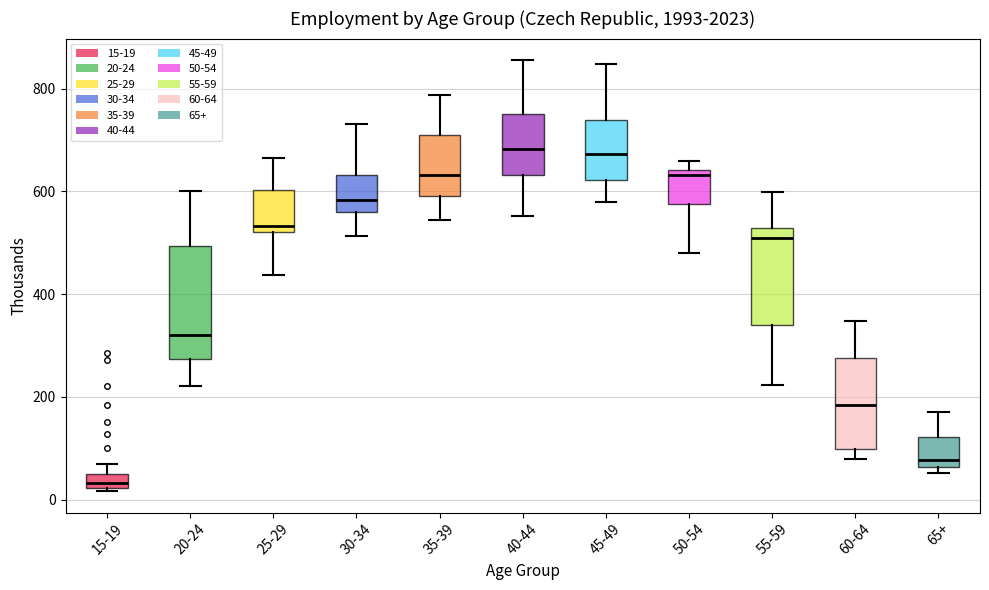

Where is the upper edge of the box for 15-19 on the y-axis? The values are not printed on the chart, so give them approximately, as read against the axis.

40